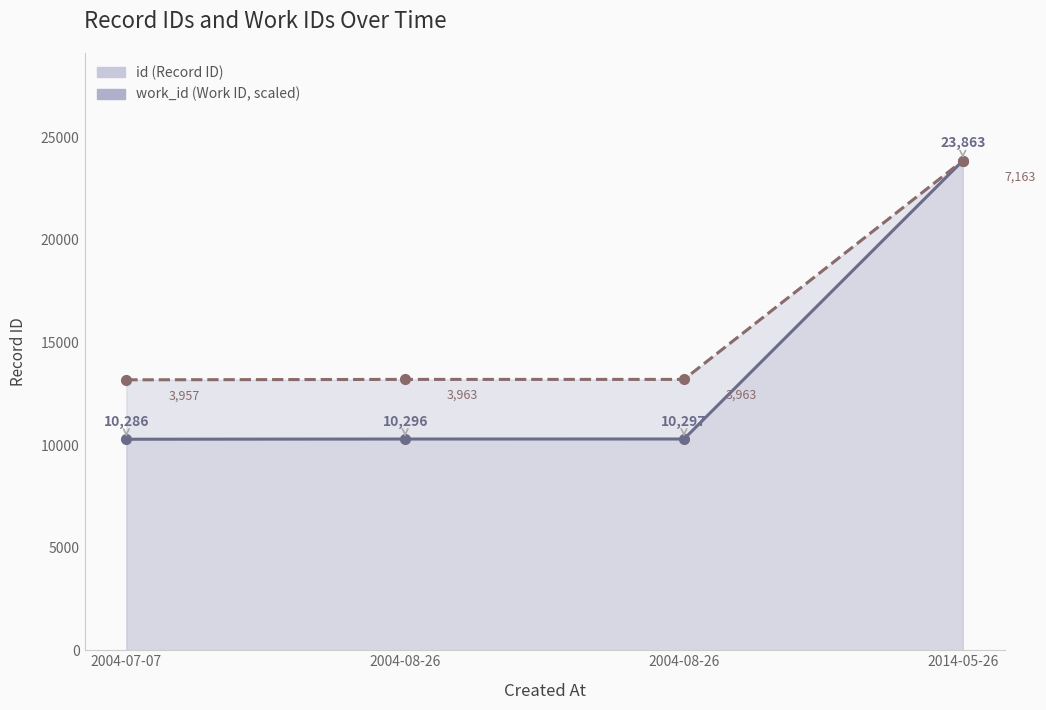

What are all the series names shown in the legend?

id, work_id